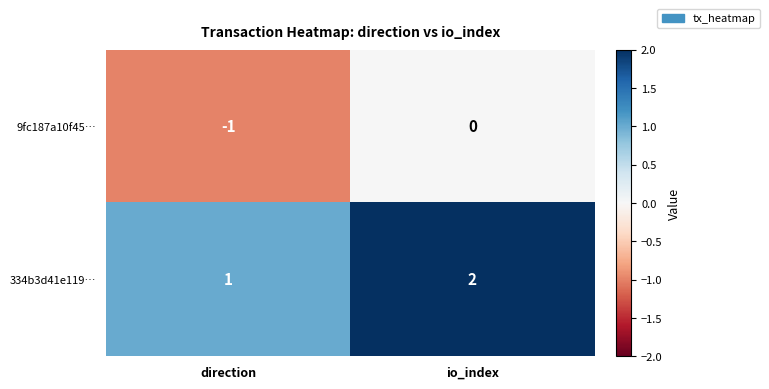

Where is 9fc187a10f45… nearest to the value 0?

io_index